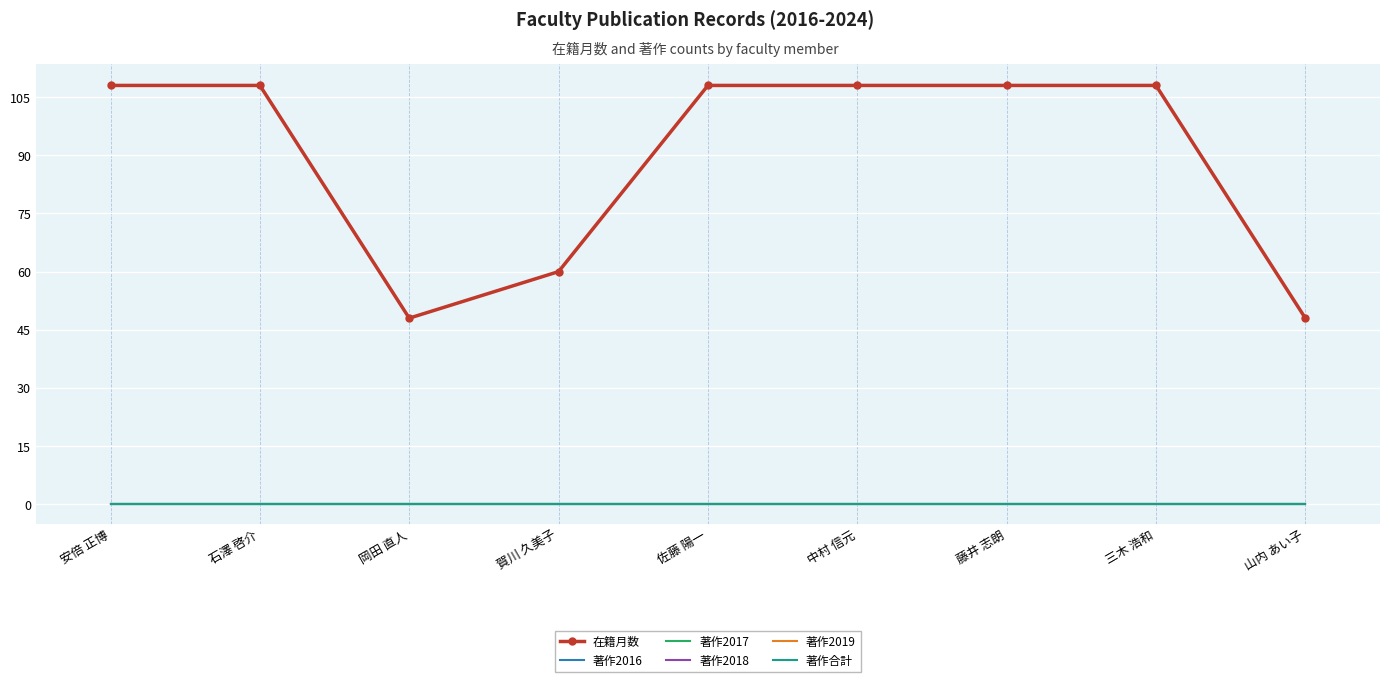

What are all the series names shown in the legend?

在籍月数, 著作2016, 著作2017, 著作2018, 著作2019, 著作合計